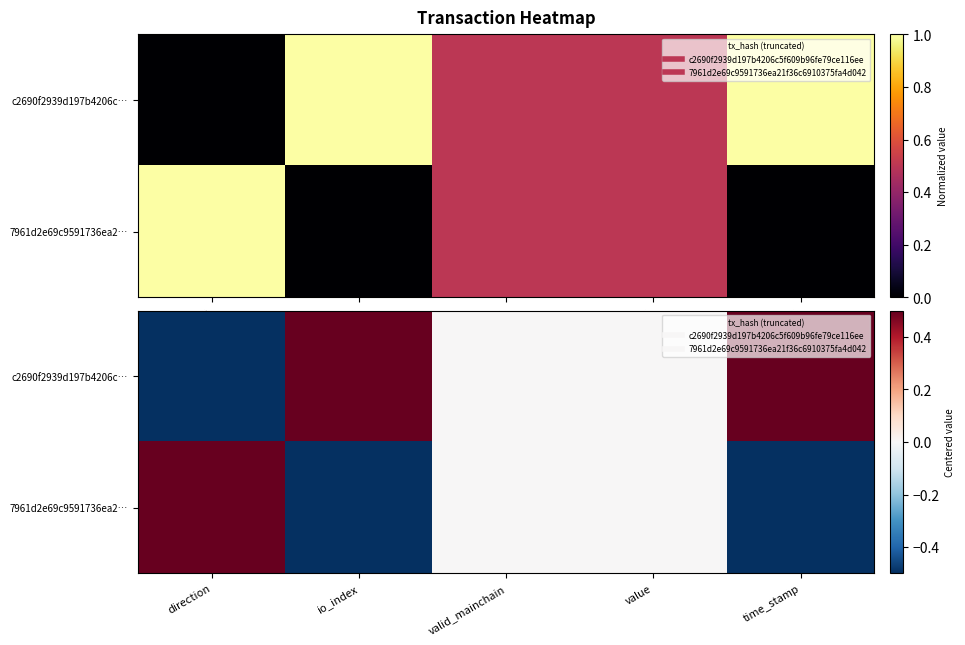

Count the number of data series in this chart.

2